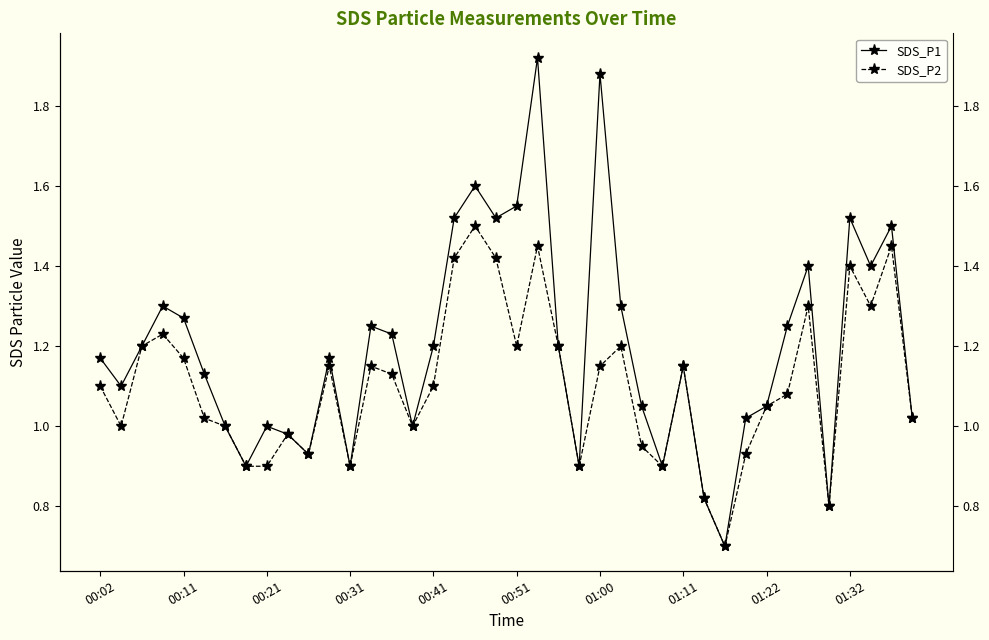

How many interior local peaks does the SDS_P2 series have?

11